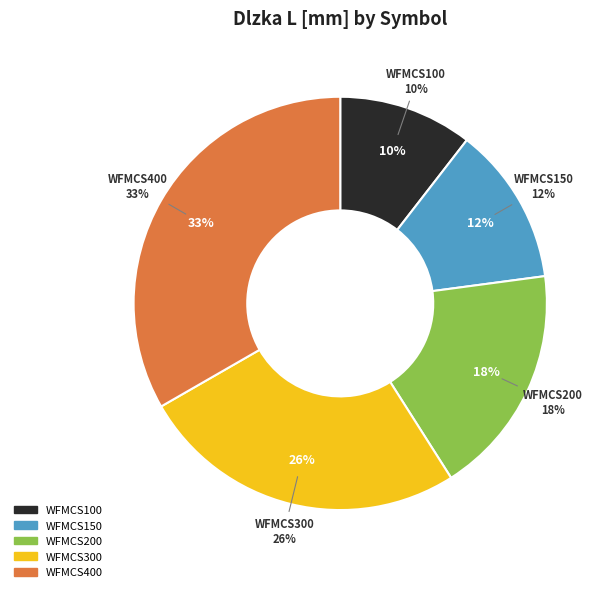

To the nearest percent, what percentage of the pie is WFMCS400?

33%